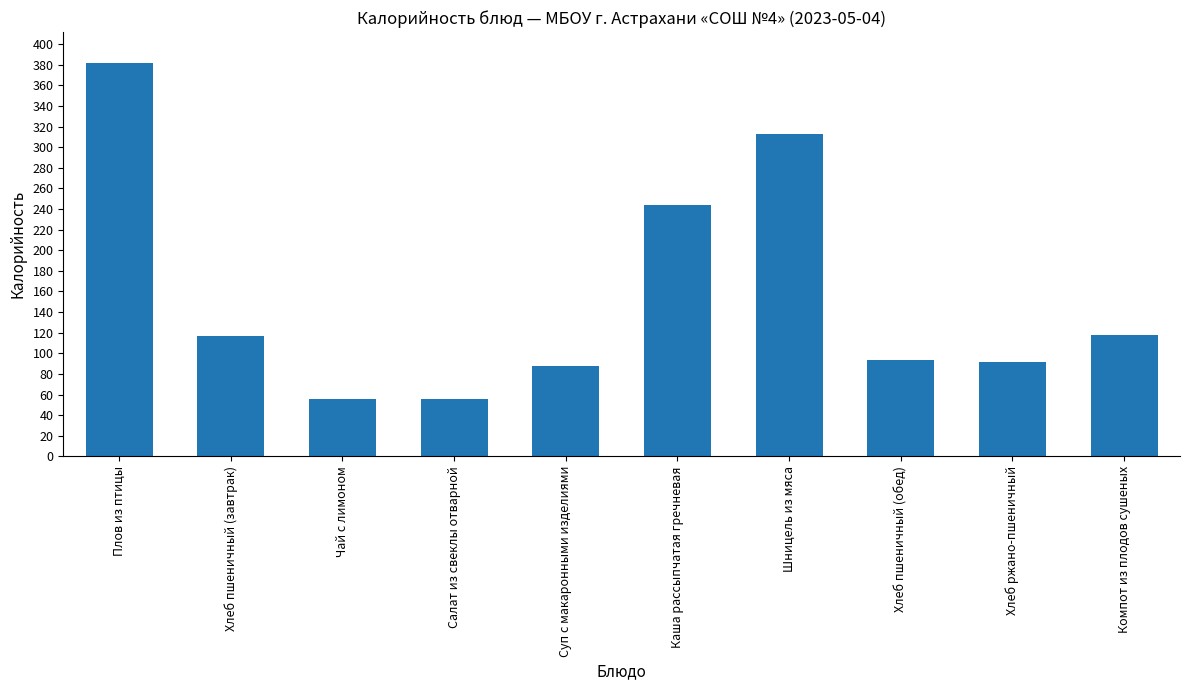

Are the bars grouped side by side (vs. stacked)?

No